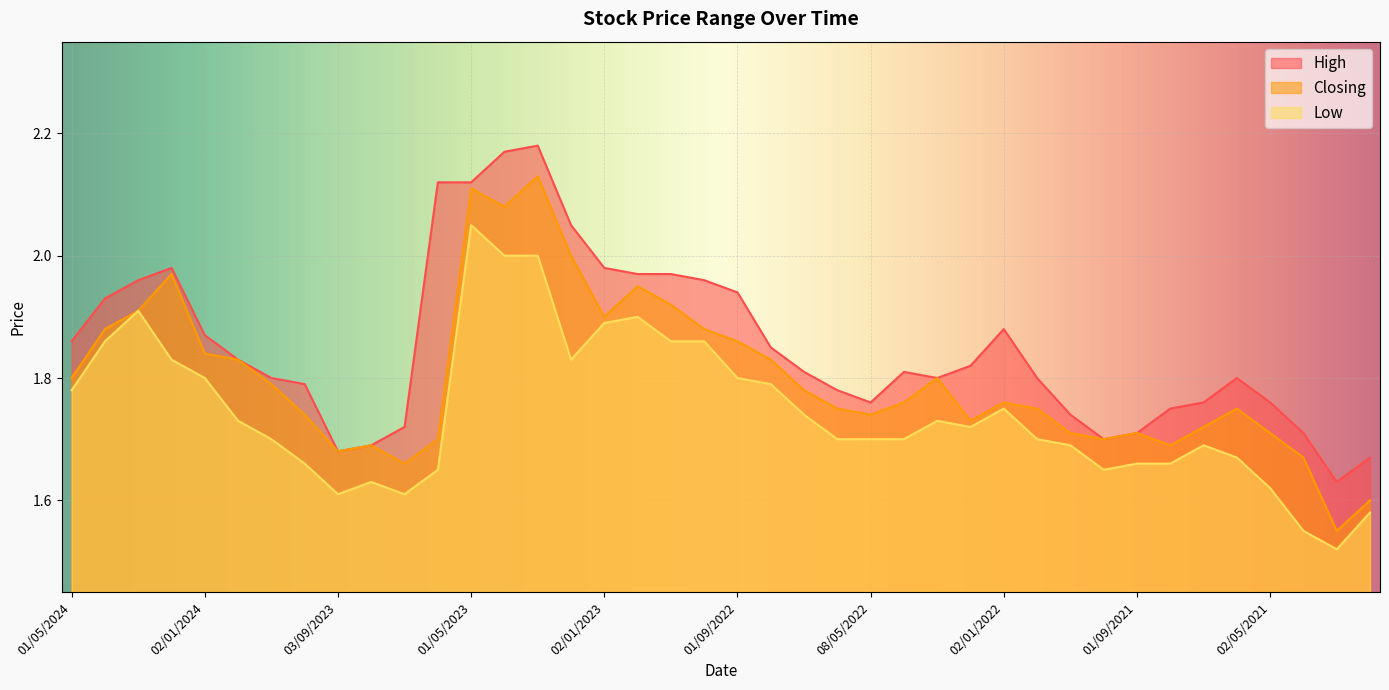

Is the value of High at 02/01/2023 greater than the value of Closing at 01/11/2022?

Yes